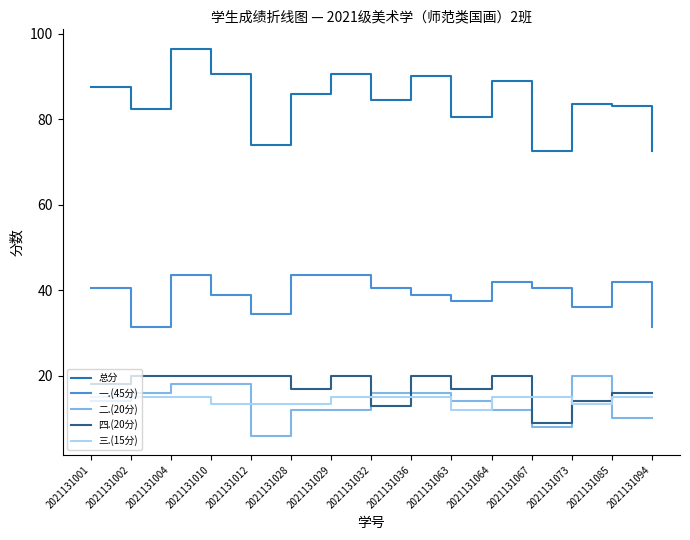

Is it true that 总分 equals 125.6 at 2021131085?

False